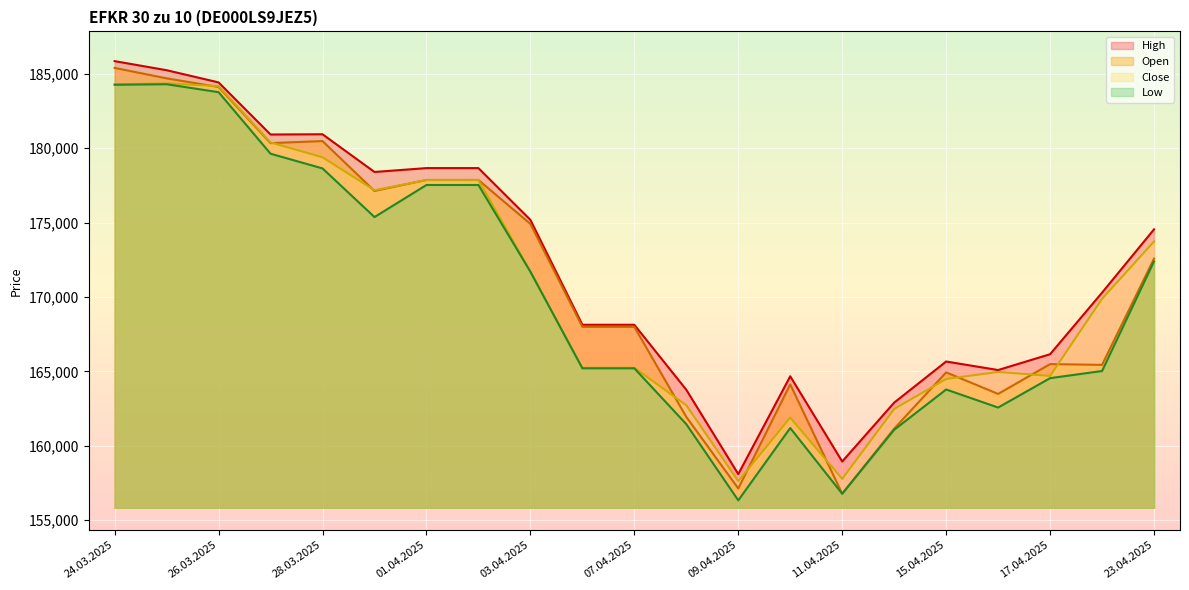

At which category is the sum across all series the highest?

24.03.2025